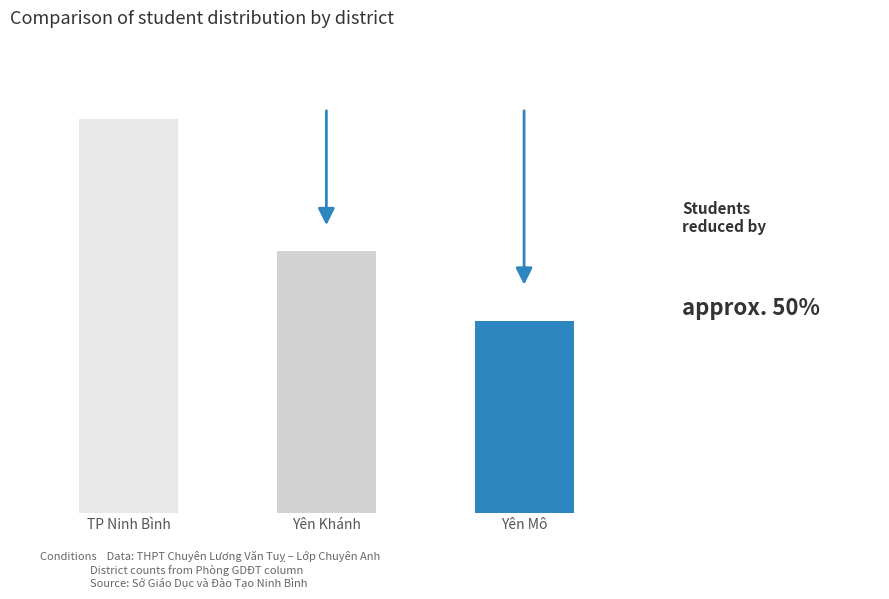

Which label corresponds to the largest value in the chart?

TP Ninh Bình